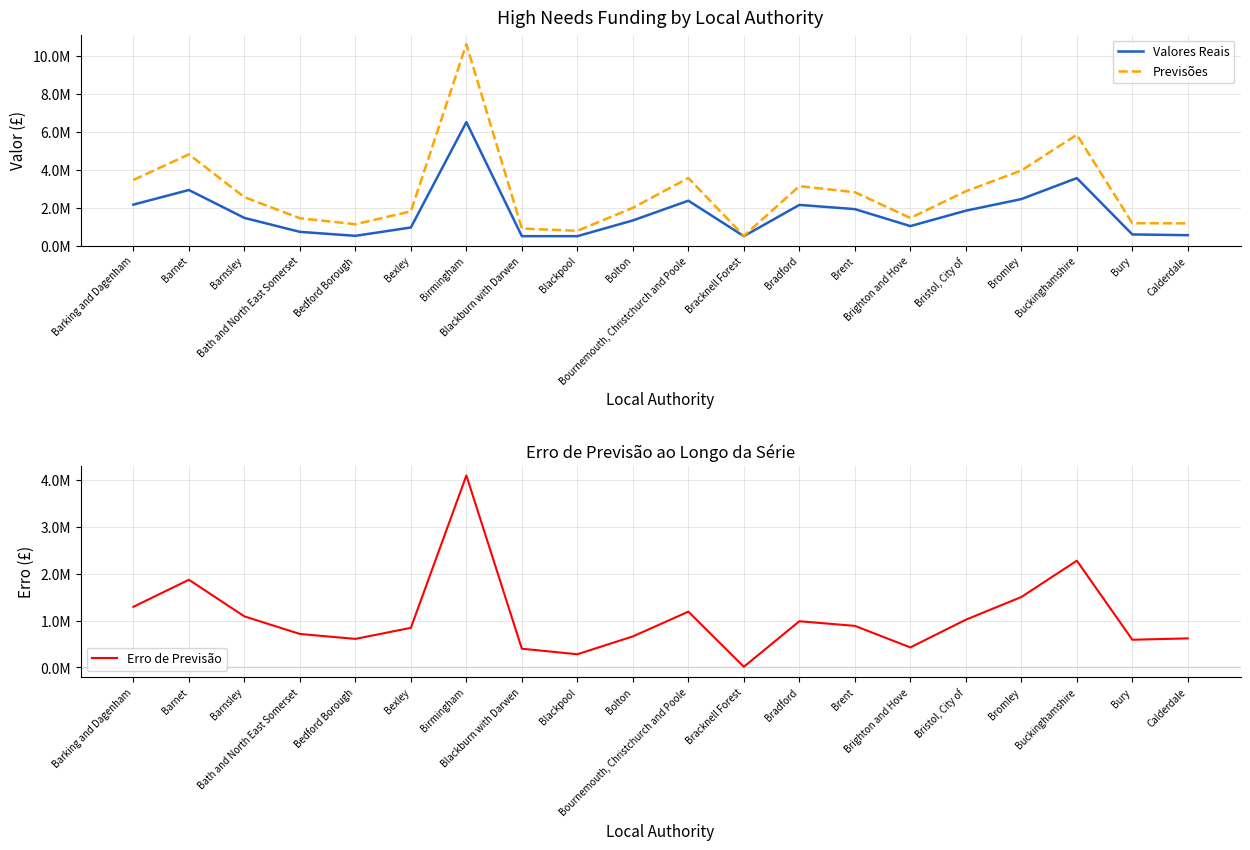

Is it true that Valores Reais equals 326626.3 at Bedford Borough?

False